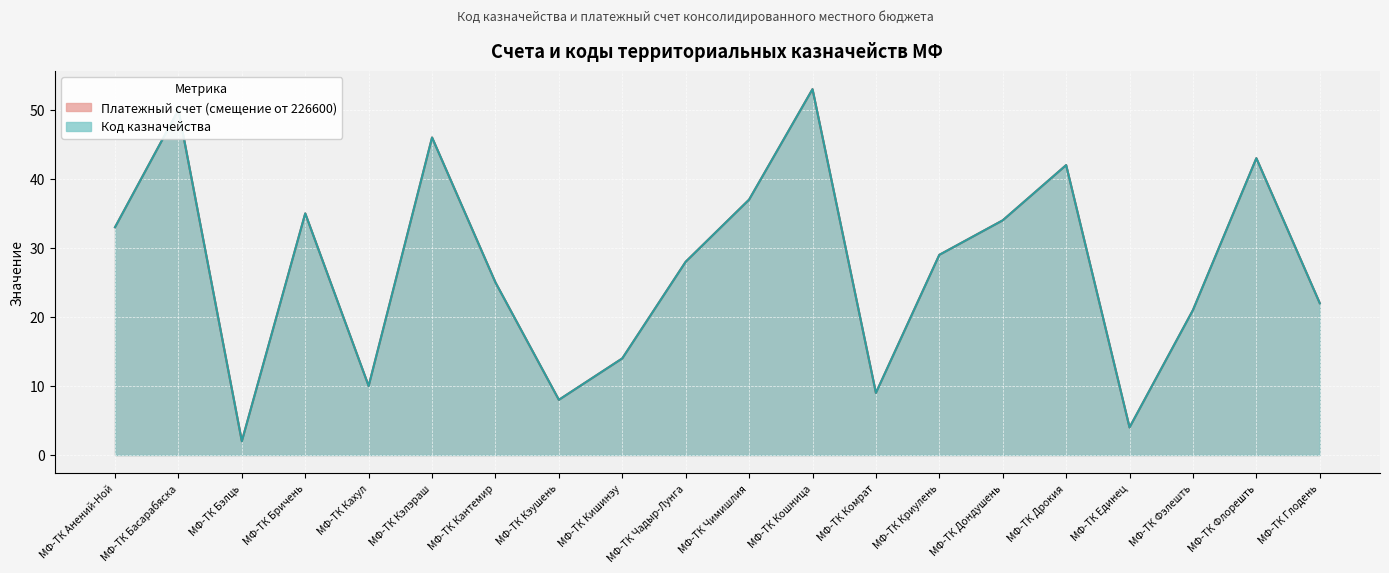

How many values in the Код казначейства series exceed 29?

9